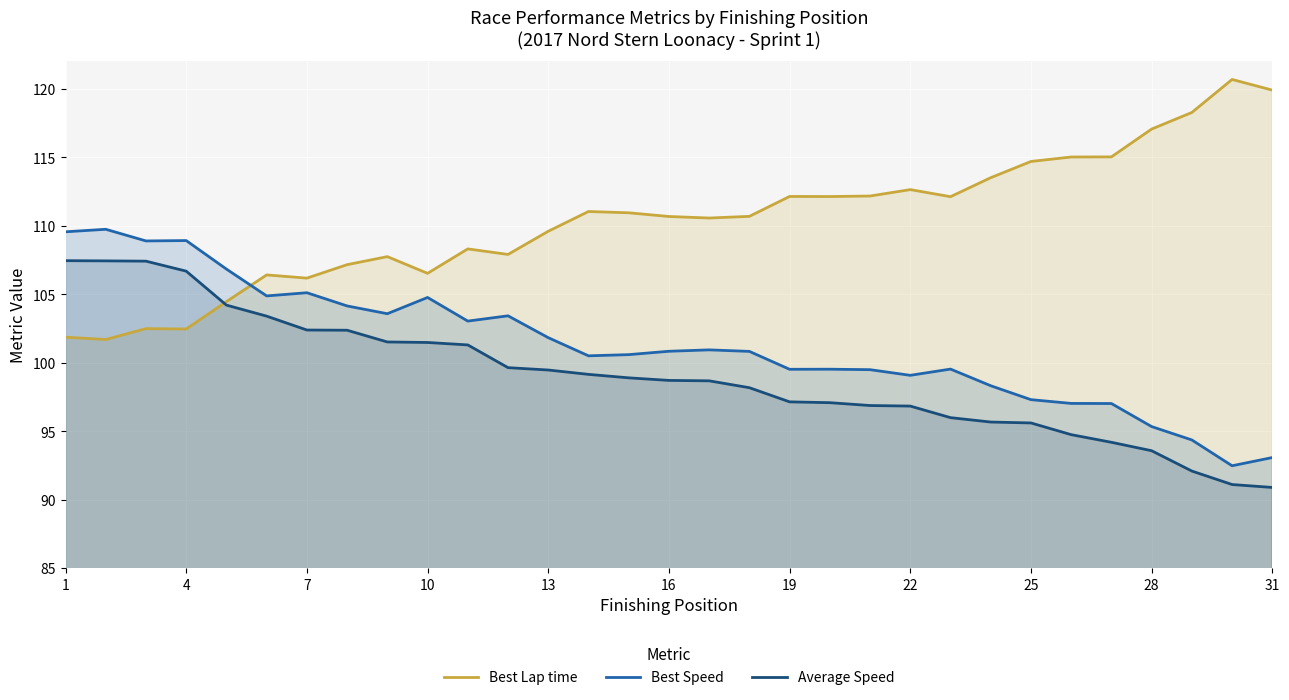

What value does the Best Speed series have at 25?

97.3